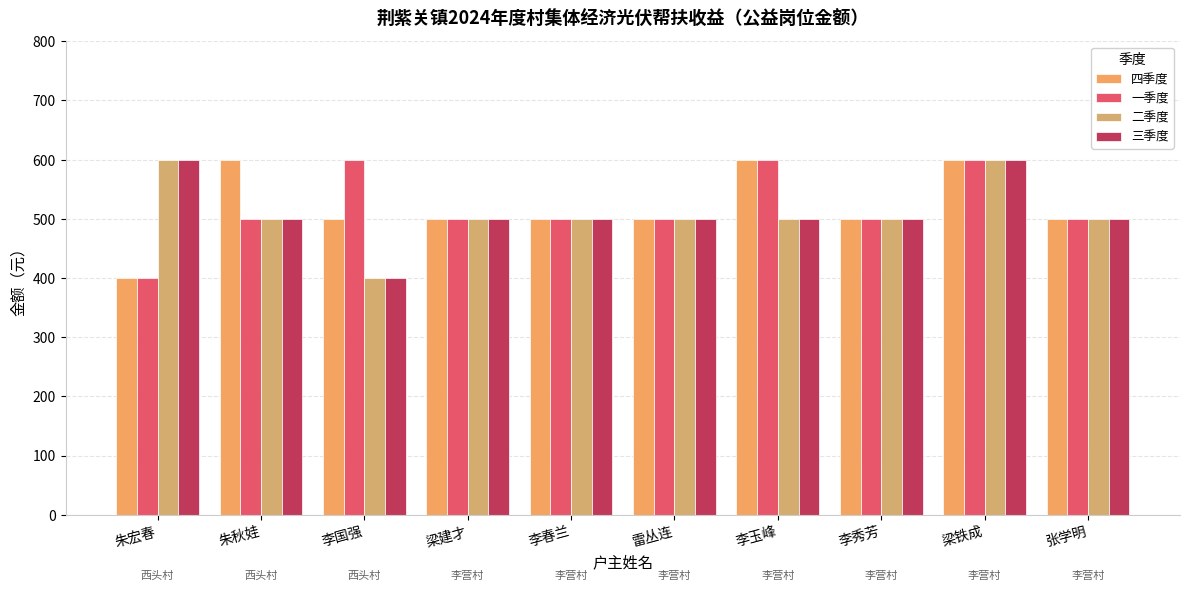

How many data points does each series have?

10